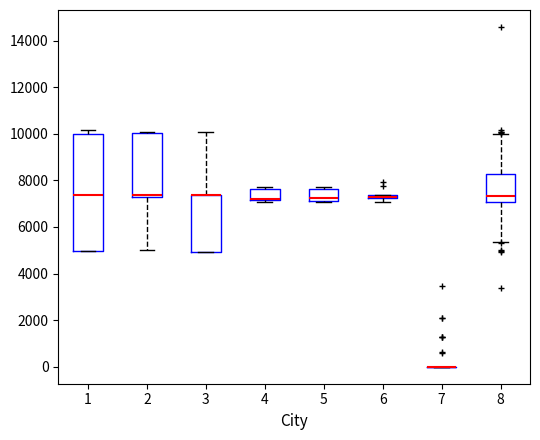

Which box is the tallest, from its lower edge to its upper edge?

1